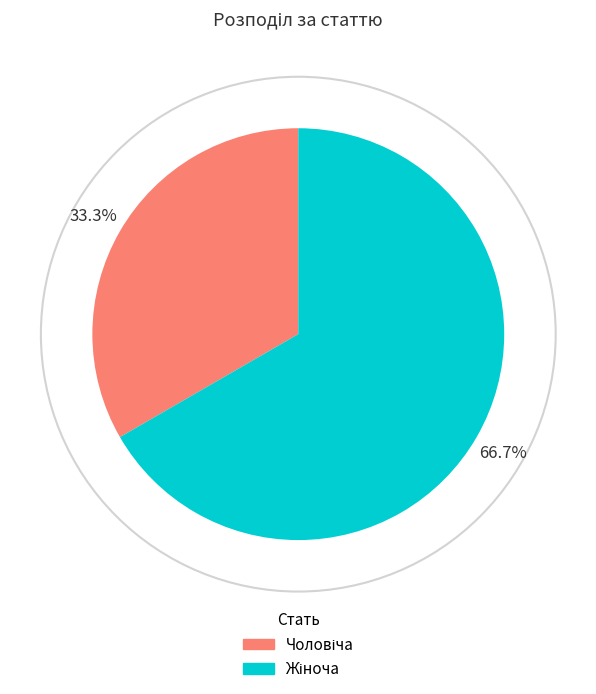

Is there any slice that represents more than half of the pie?

Yes